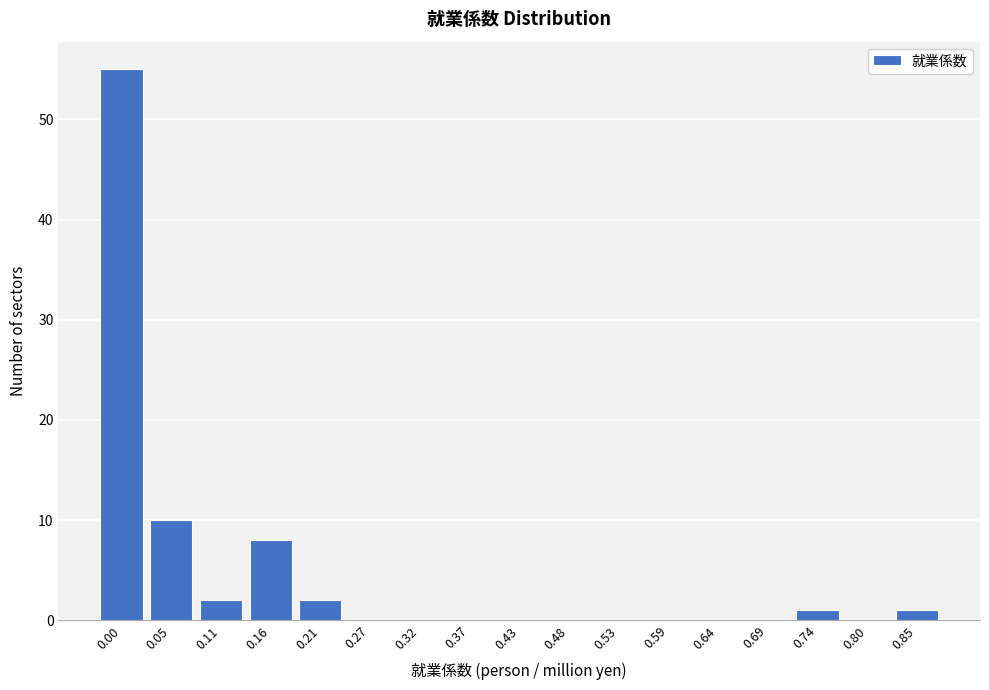

Reading left to right, extract all data points from this chart.

0.00=55	0.05=10	0.11=2	0.16=8	0.21=2	0.27=0	0.32=0	0.37=0	0.43=0	0.48=0	0.53=0	0.59=0	0.64=0	0.69=0	0.74=1	0.80=0	0.85=1